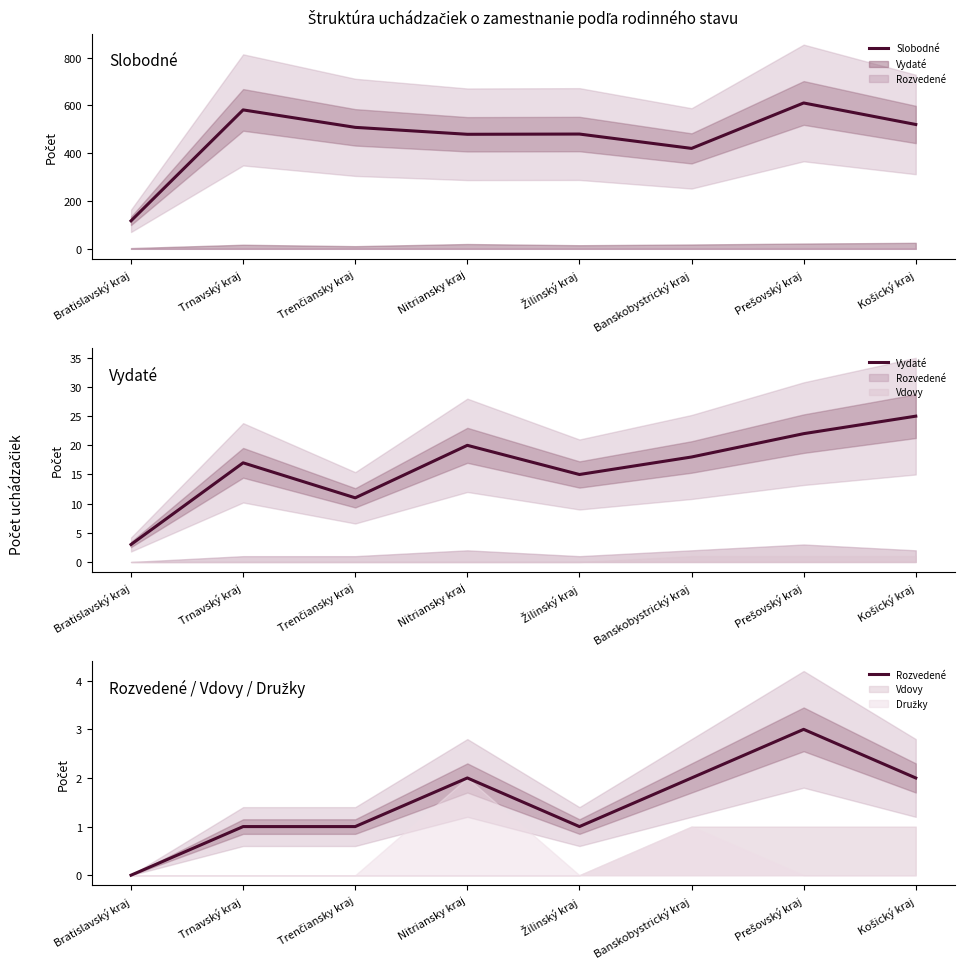

The value of Vydaté at Prešovský kraj is 11. True or false?

False